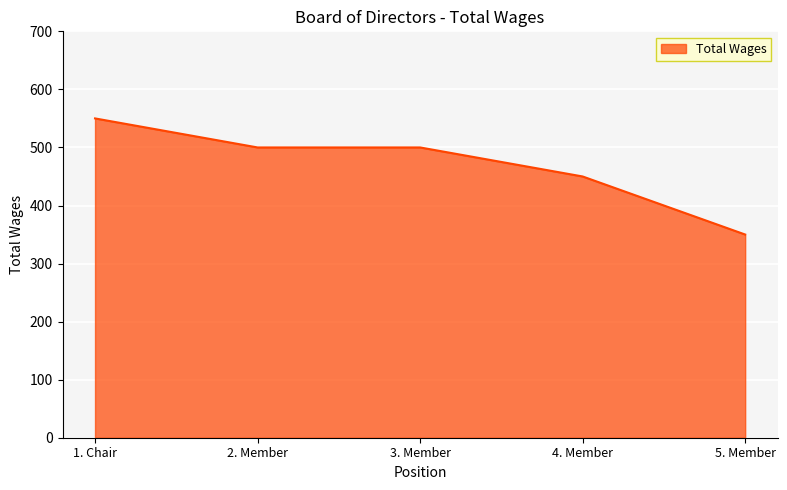

Count the values in the range 450 to 500.

3